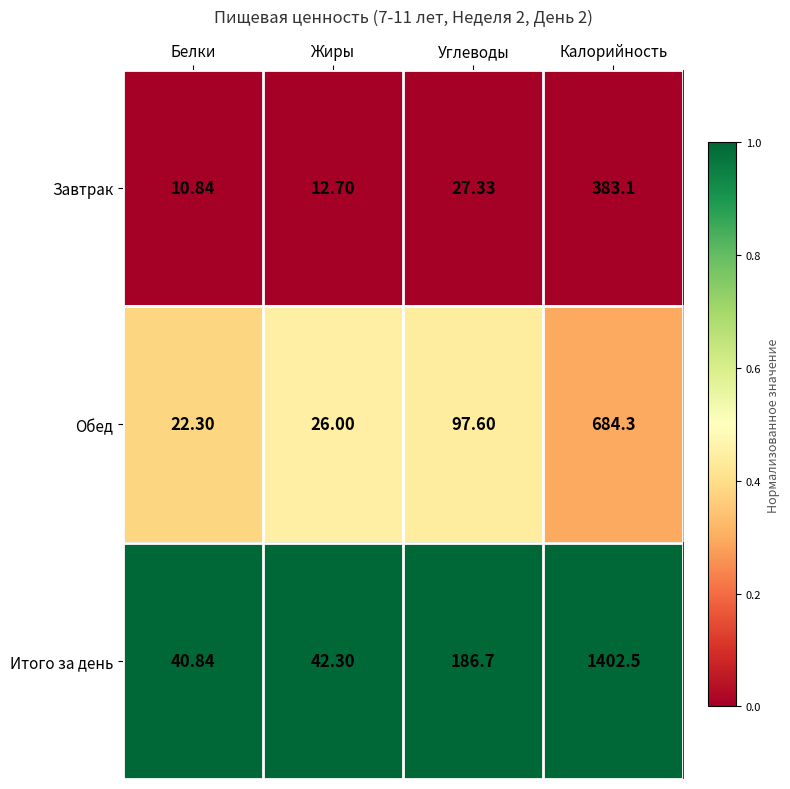

Is the value of Итого за день at Углеводы greater than the value of Завтрак at Калорийность?

No